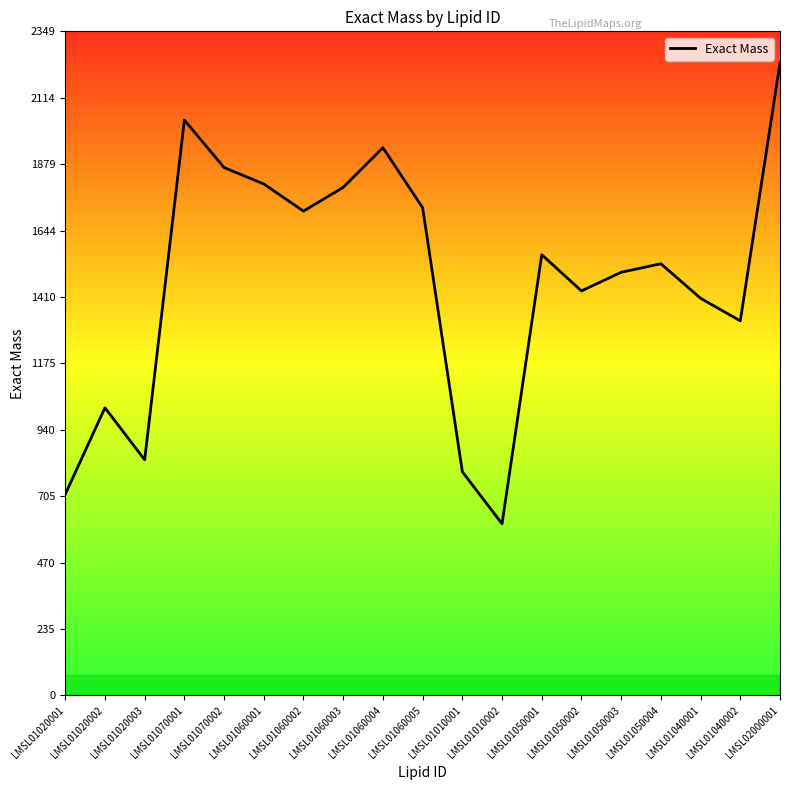

How many interior local peaks (higher than both neighbors) does the data have?

5